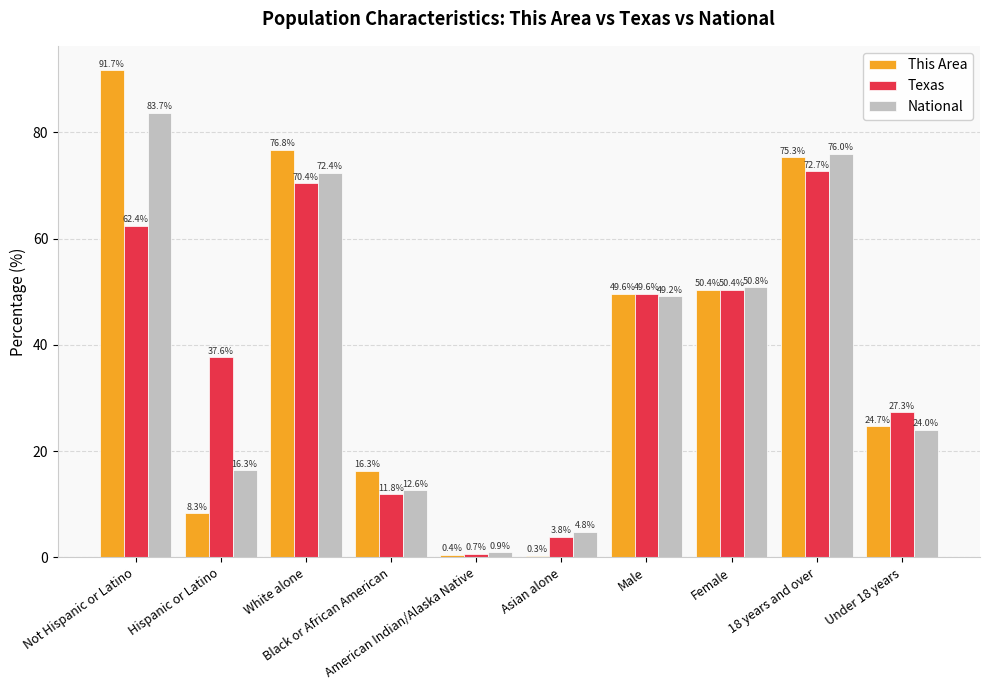

Reading left to right, what are all the values shown in this chart?

This Area: Not Hispanic or Latino=91.7	Hispanic or Latino=8.3	White alone=76.8	Black or African American=16.3	American Indian/Alaska Native=0.4	Asian alone=0.3	Male=49.6	Female=50.4	18 years and over=75.3	Under 18 years=24.7
Texas: Not Hispanic or Latino=62.4	Hispanic or Latino=37.6	White alone=70.4	Black or African American=11.8	American Indian/Alaska Native=0.7	Asian alone=3.8	Male=49.6	Female=50.4	18 years and over=72.7	Under 18 years=27.3
National: Not Hispanic or Latino=83.7	Hispanic or Latino=16.3	White alone=72.4	Black or African American=12.6	American Indian/Alaska Native=0.9	Asian alone=4.8	Male=49.2	Female=50.8	18 years and over=76.0	Under 18 years=24.0